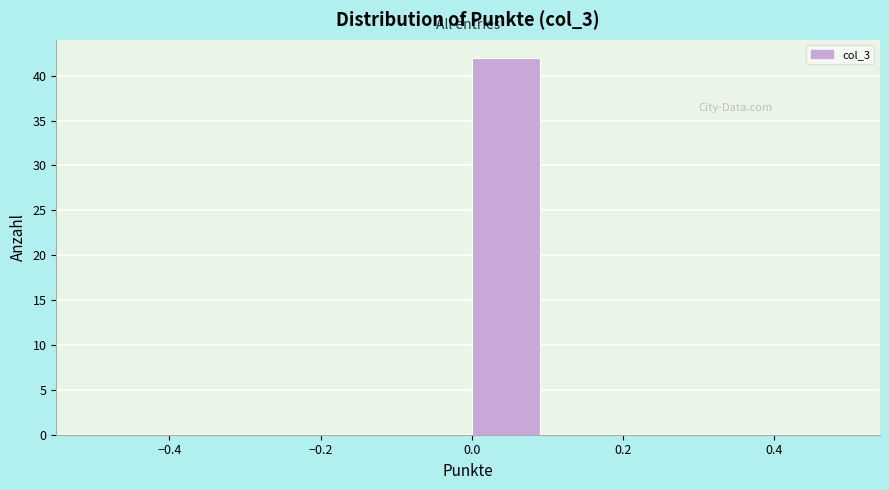

How tall is the bar that spans 0.0 to 0.1 on the x-axis? The values are not printed on the chart, so give them approximately, as read against the axis.

42